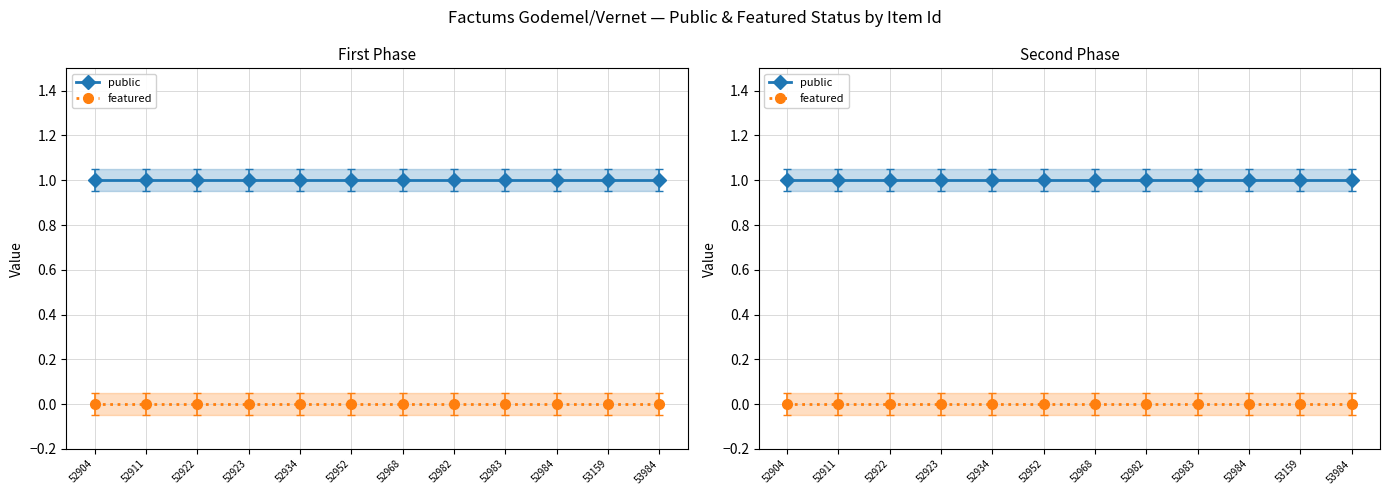

Reading right to left, transcribe all the data shown in this chart.

public: 1	1	1	1	1	1	1	1	1	1	1	1
featured: 0	0	0	0	0	0	0	0	0	0	0	0